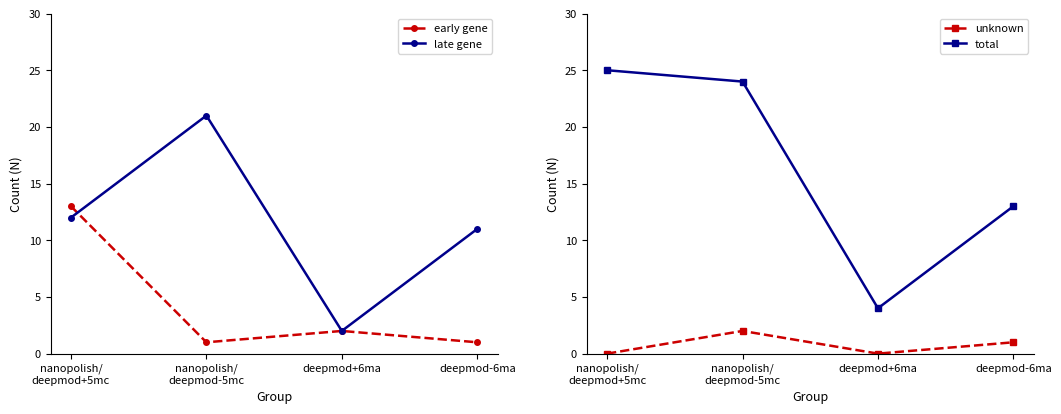

At which label is total closest to 14?

deepmod-6ma